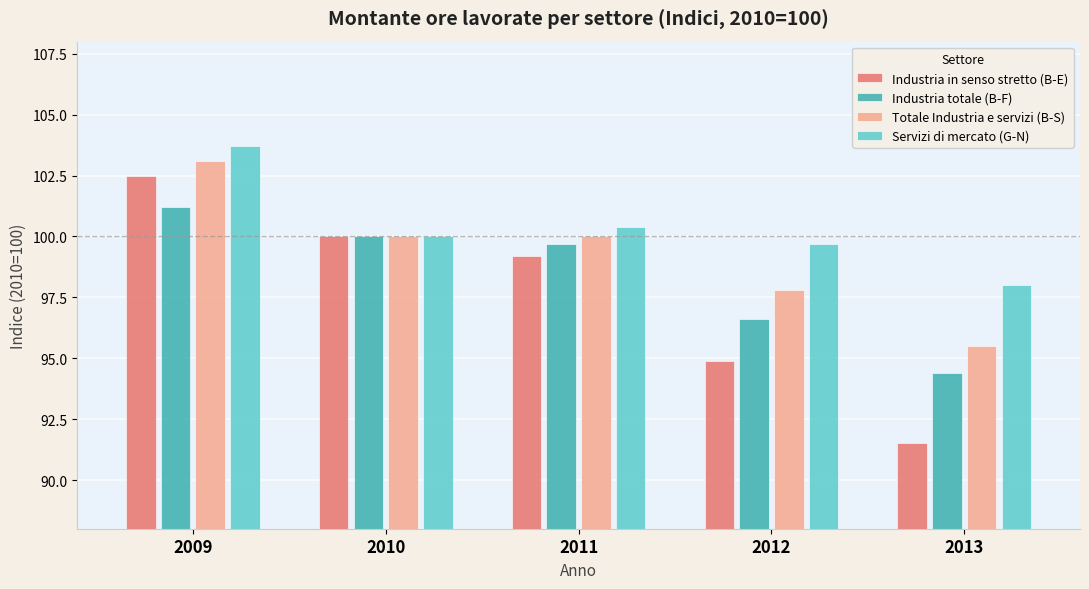

Is the value of Industria totale (B-F) at 2009 greater than the value of Servizi di mercato (G-N) at 2013?

Yes